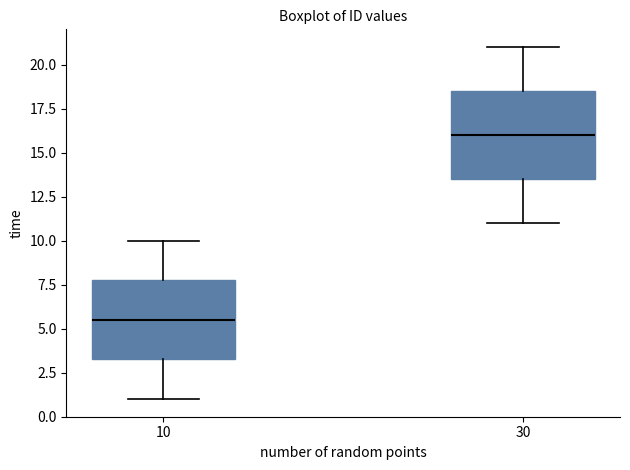

Reading left to right, read every box against the y-axis: the position of its median line, the range the box covers, and the ends of its whiskers. The values are not printed on the chart, so give them approximately, as read against the axis.

10: median 5.5, box 3.5 to 8.0, whiskers 1.0 to 10.0
30: median 16.0, box 13.5 to 18.5, whiskers 11.0 to 21.0